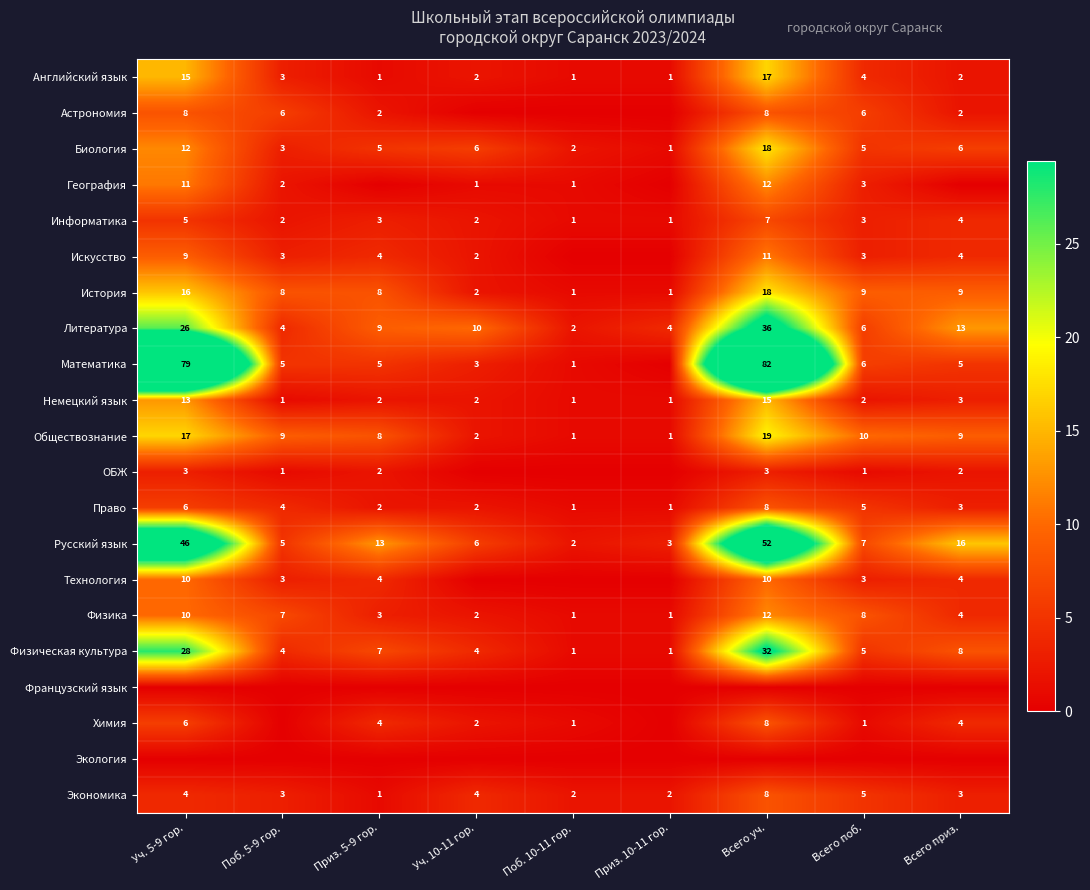

What is the maximum value for Русский язык?

52